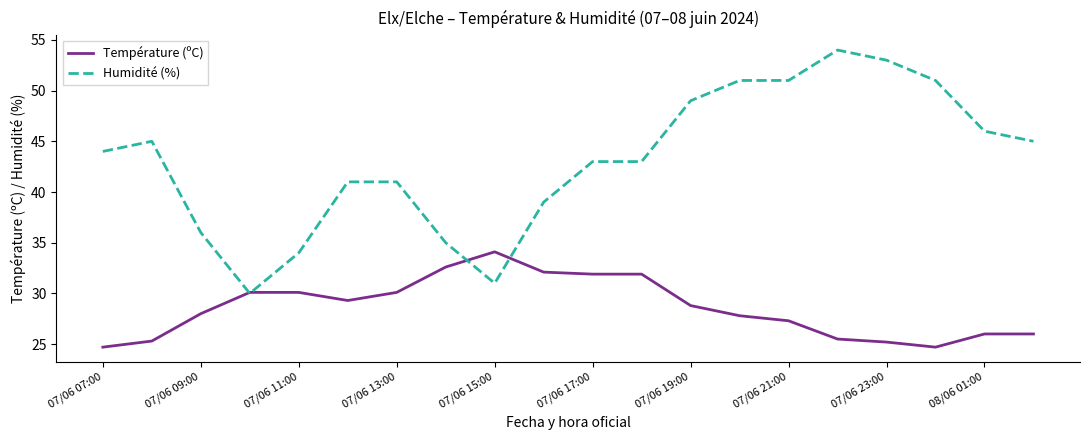

Which series has the largest total across all categories?

Humidité (%)